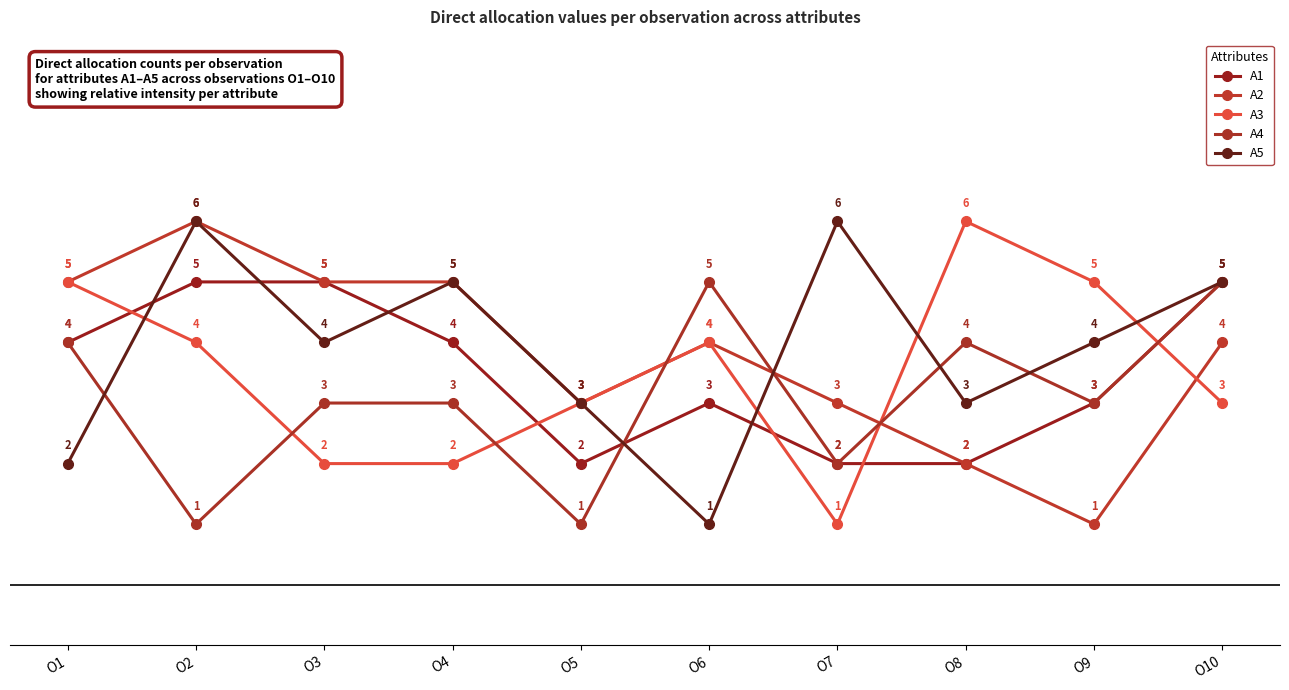

Reading left to right, extract all data points from this chart.

A1: 4	5	5	4	2	3	2	2	3	5
A2: 5	6	5	5	3	4	3	2	1	4
A3: 5	4	2	2	3	4	1	6	5	3
A4: 4	1	3	3	1	5	2	4	3	5
A5: 2	6	4	5	3	1	6	3	4	5